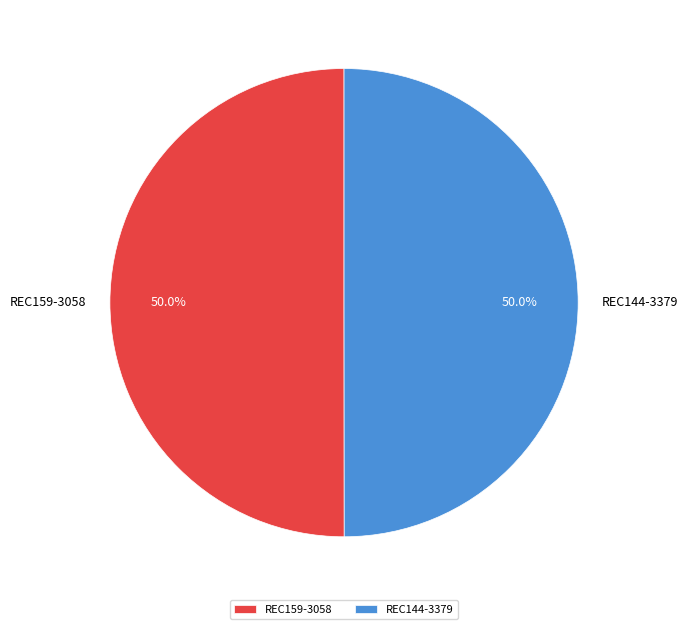

To the nearest percent, what percentage of the pie is REC144-3379?

50%